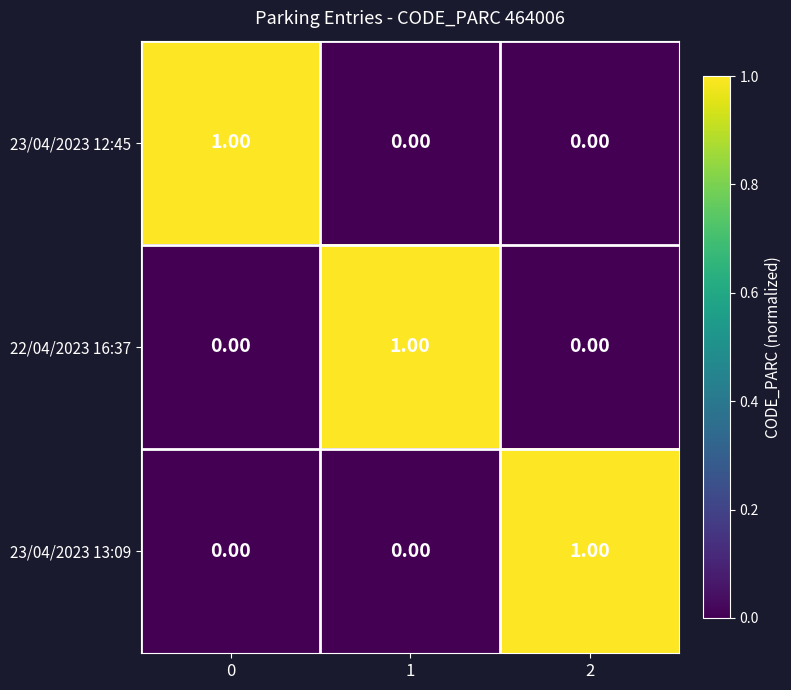

At how many categories does at least one series exceed 0?

3